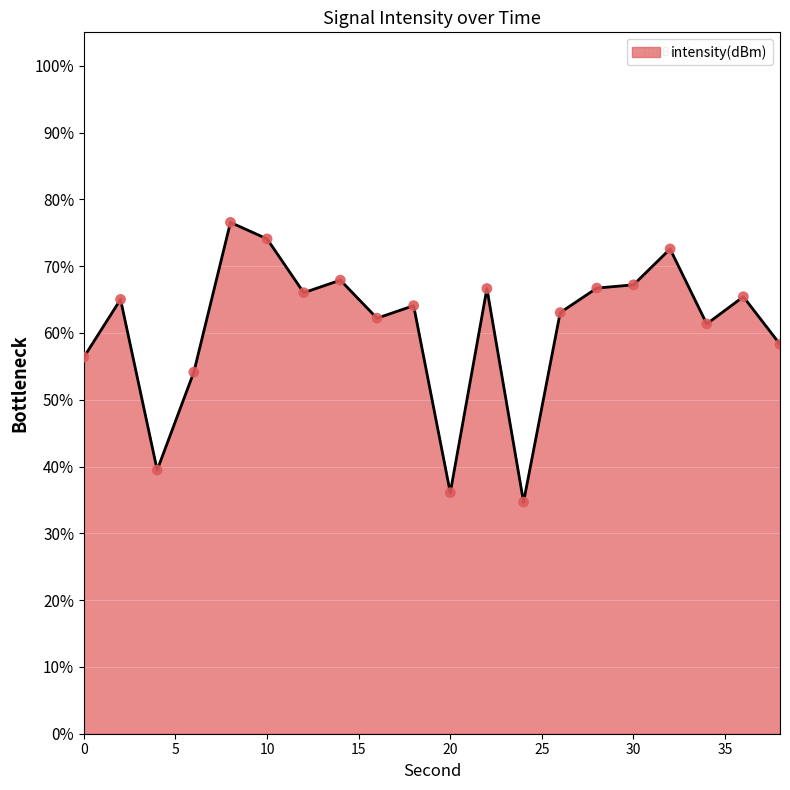

What is the maximum value shown in the chart?

76.5